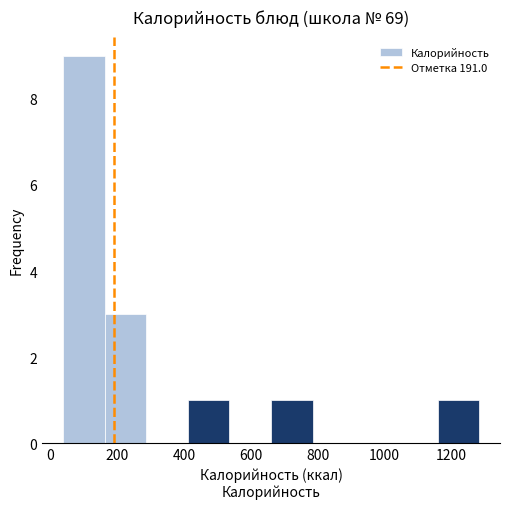

Reading left to right, transcribe this chart: for each bar, give the range it covers on the x-axis and its height. Neither the bar edges nor the heights are printed on the chart, so give them approximately, as read against the axes.

40 to 160: 9
160 to 280: 3
280 to 420: 0
420 to 540: 1
540 to 660: 0
660 to 780: 1
780 to 900: 0
900 to 1040: 0
1040 to 1160: 0
1160 to 1280: 1